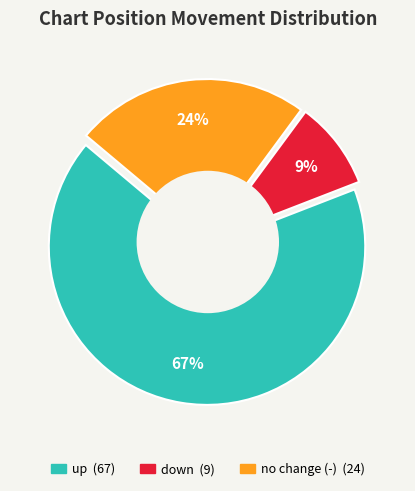

To the nearest percent, what percentage of the pie is up?

67%